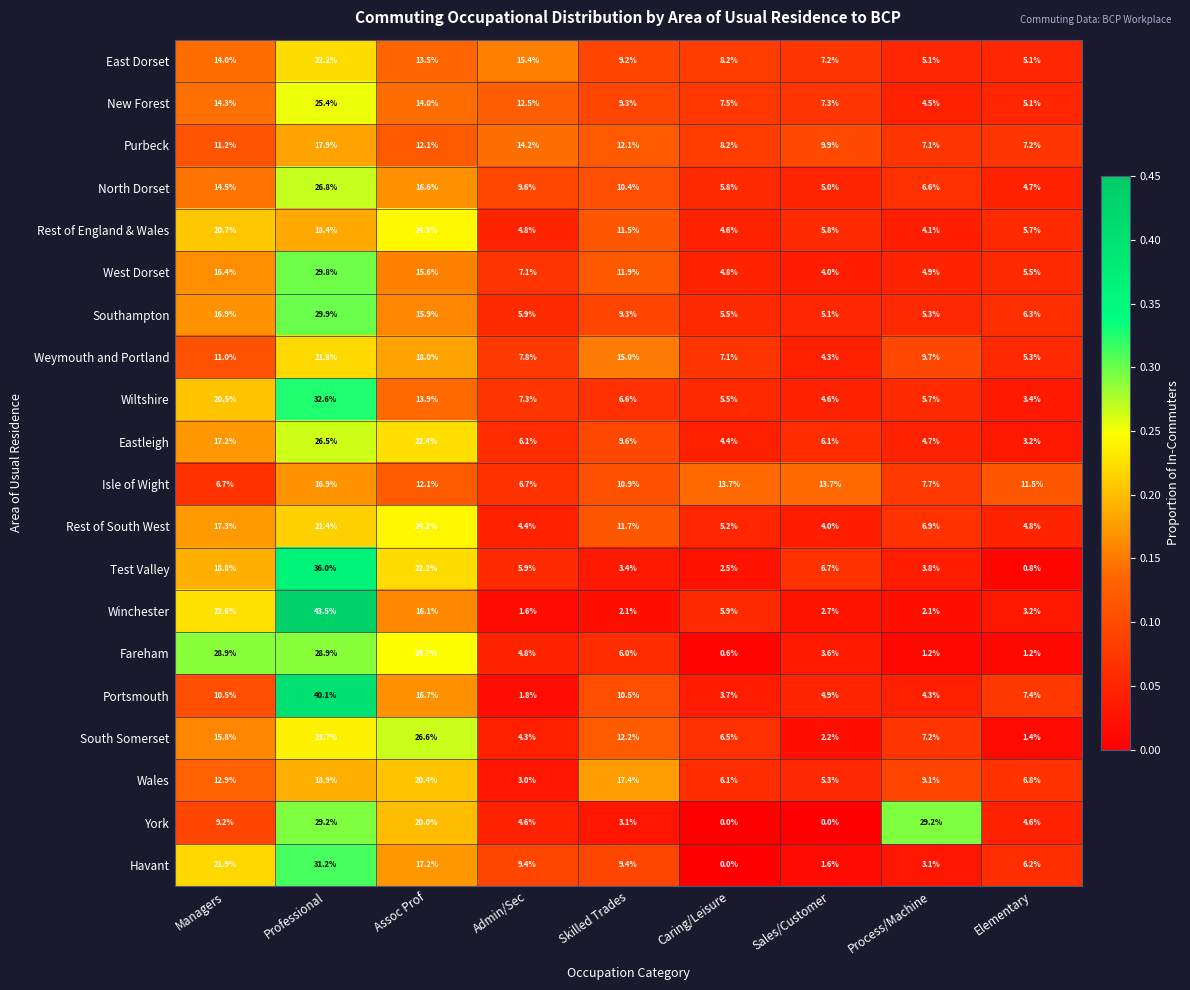

True or false: York has a value of 29.2 at Process/Machine.

True